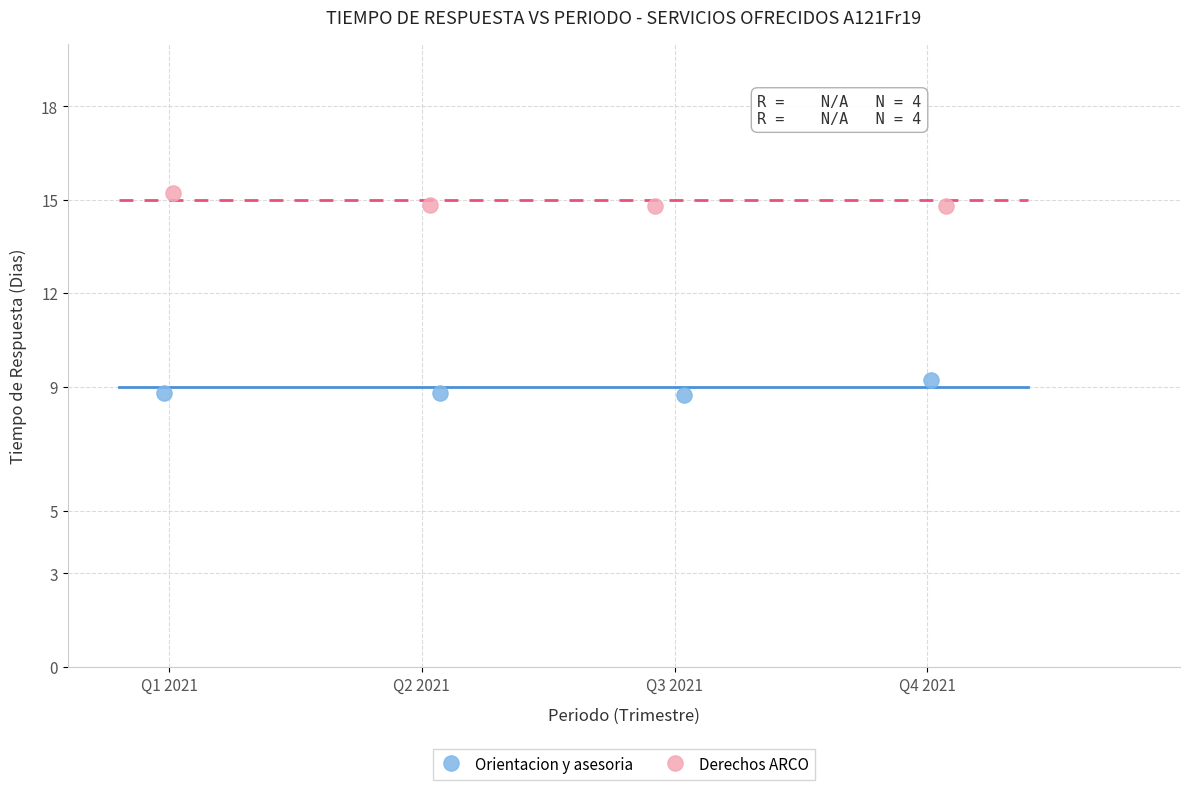

What are all the series names shown in the legend?

Orientacion y asesoria, Derechos ARCO